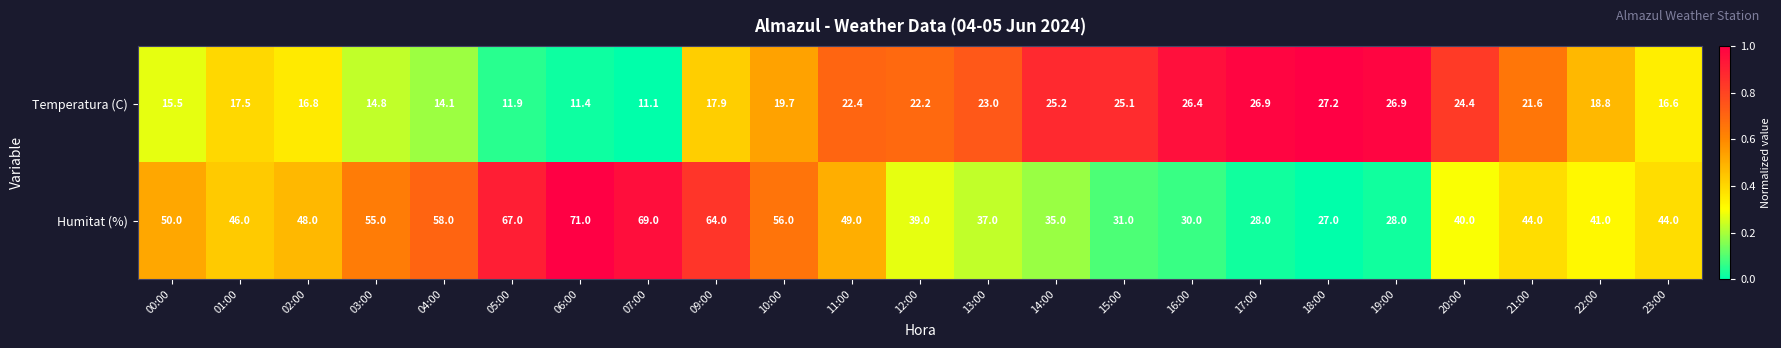

What is the sum of the Humitat (%) values at 01:00 and 13:00?

83.0